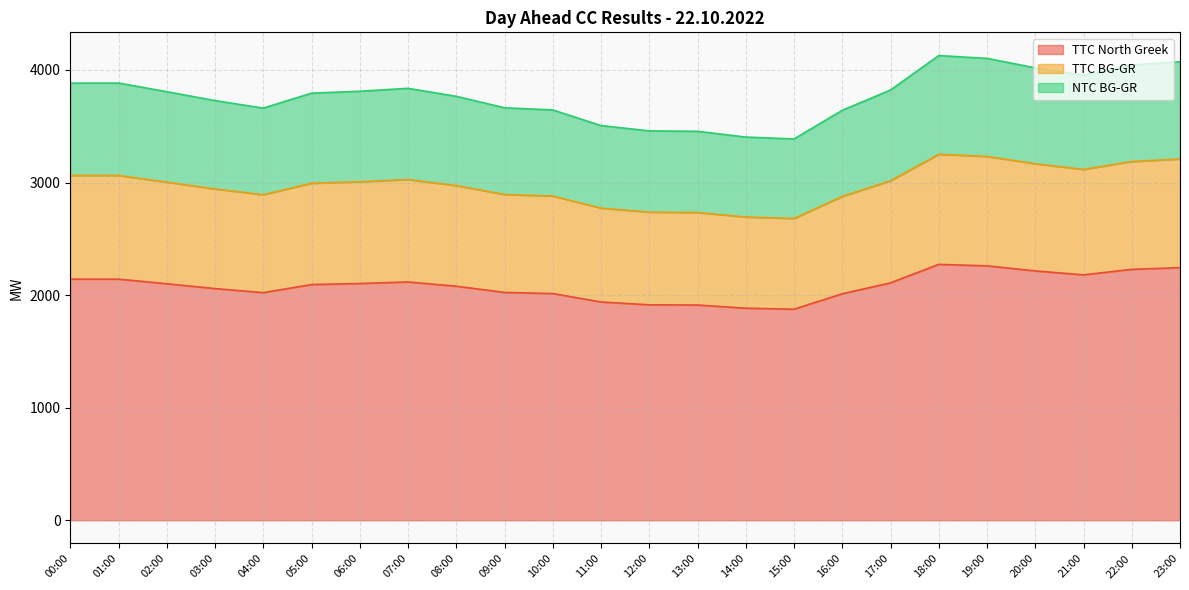

What is the average value of the NTC BG-GR series?

3770